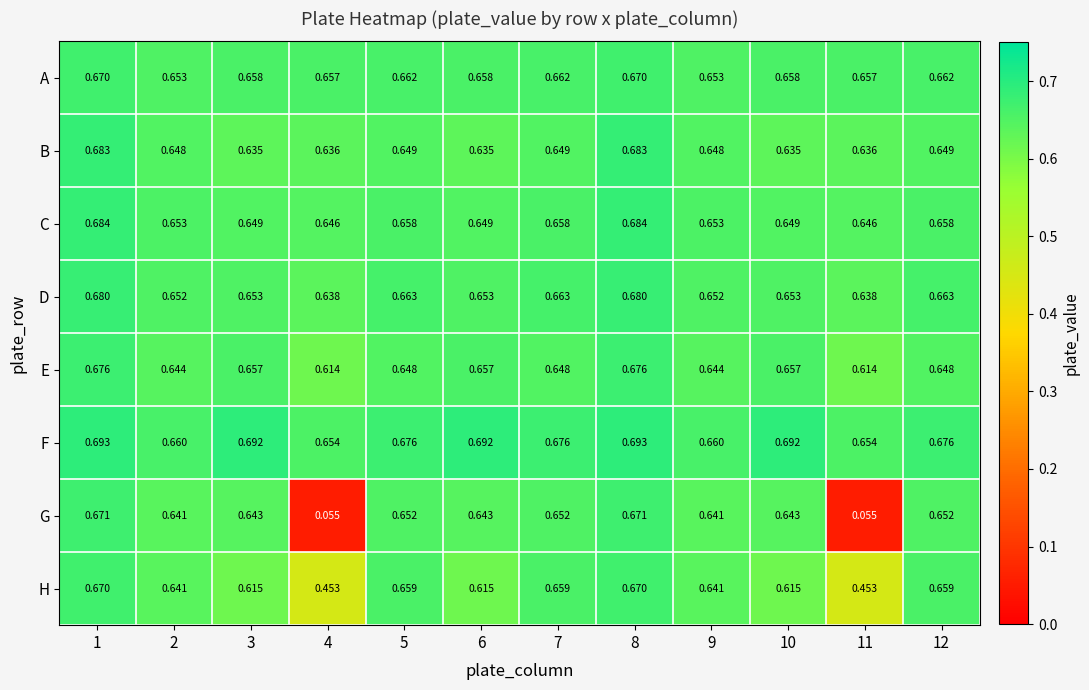

Between 1 and 9, which series saw the biggest shift?

B